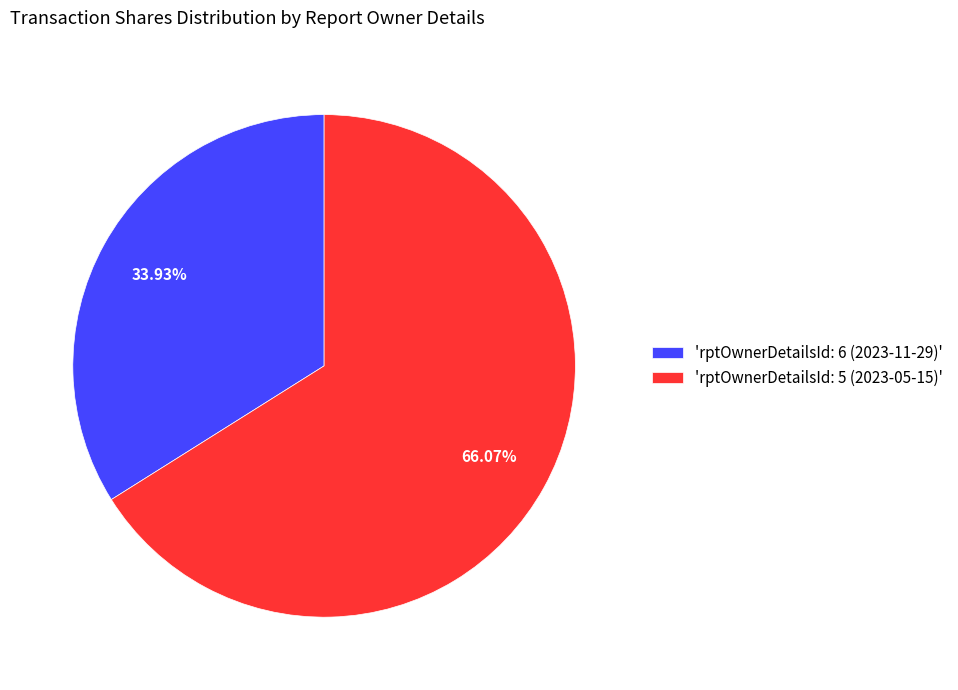

Rank the categories by value from highest to lowest.

'rptOwnerDetailsId: 5 (2023-05-15)', 'rptOwnerDetailsId: 6 (2023-11-29)'